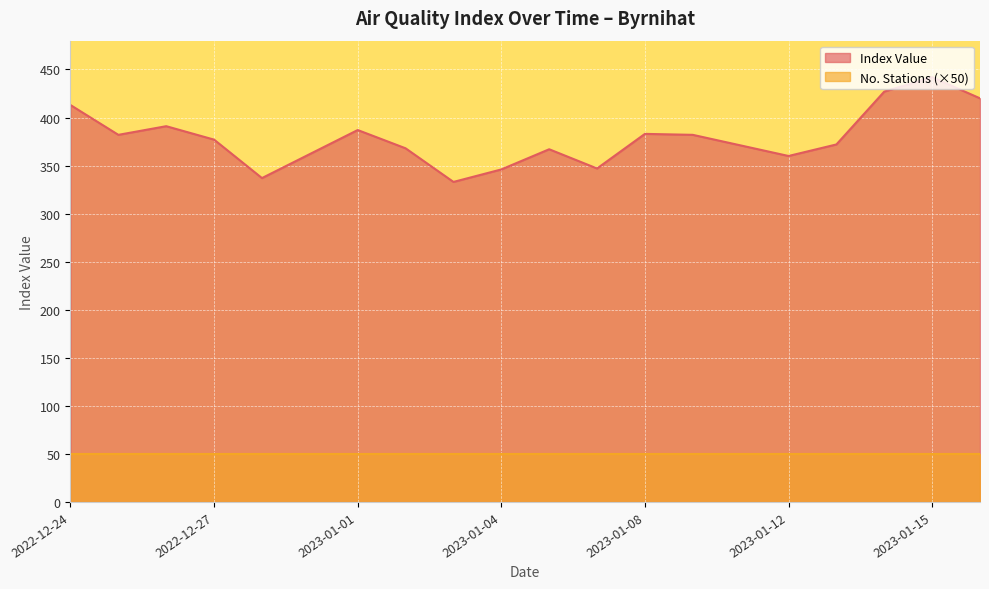

Where is the data nearest to the value 387?

2023-01-01